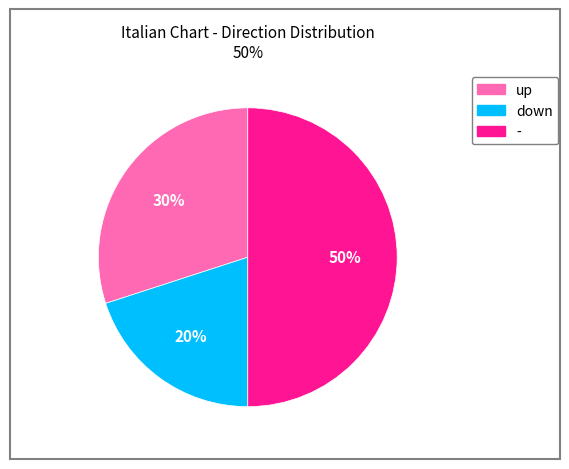

Which slice is the largest?

-